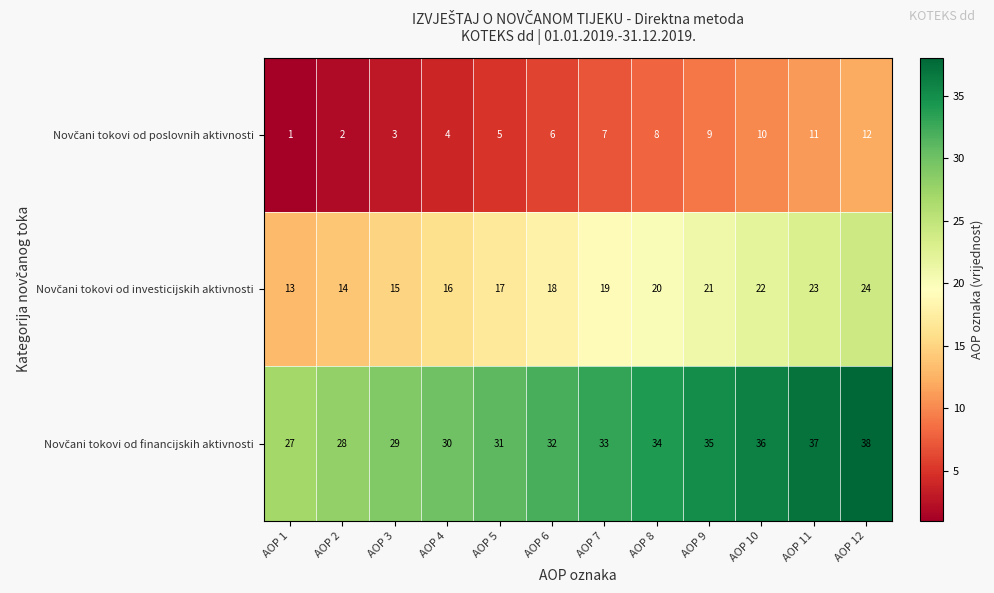

What is the difference between the highest and lowest values at AOP 10?

26